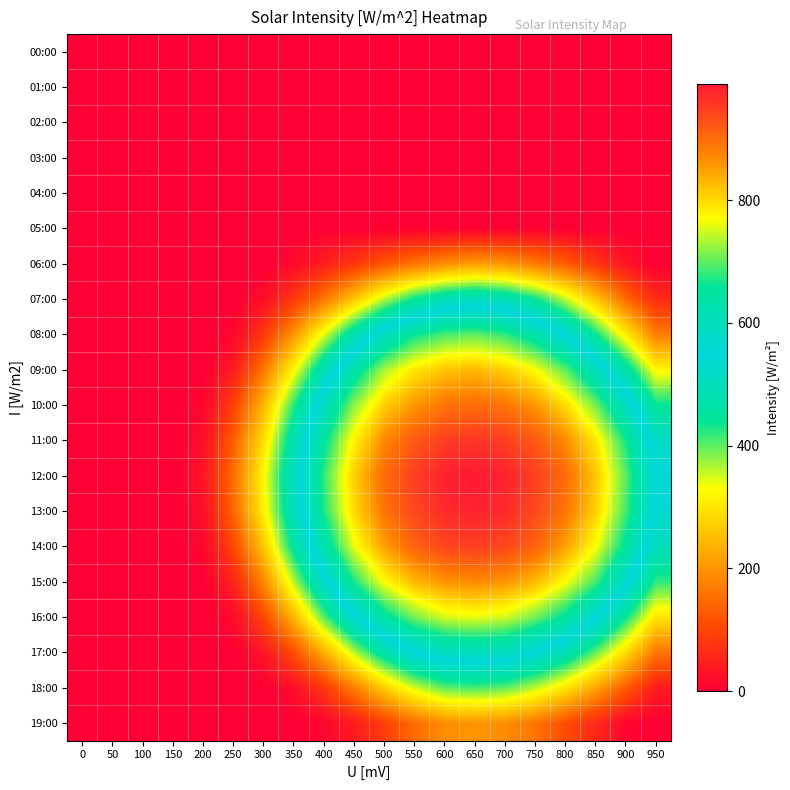

Which series has the largest range (max minus min)?

12:00